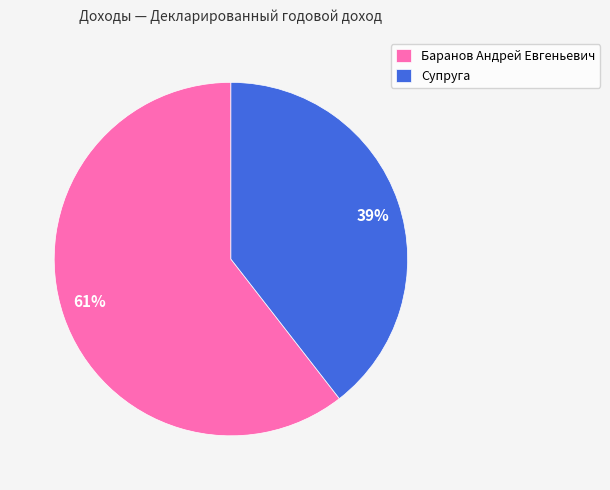

Between Баранов Андрей Евгеньевич and Супруга, which is larger?

Баранов Андрей Евгеньевич